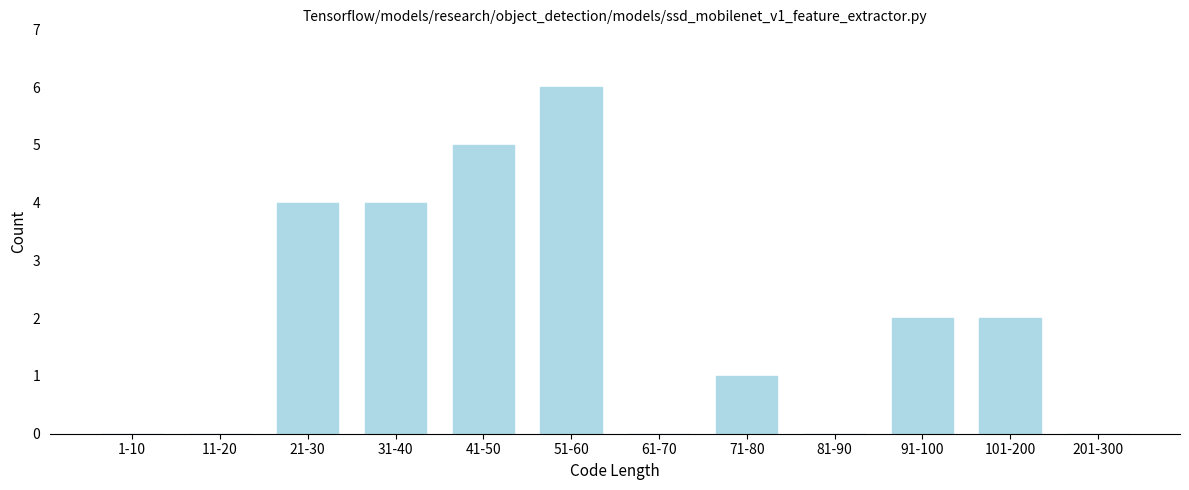

Reading left to right, transcribe all the data shown in this chart.

1-10=0	11-20=0	21-30=4	31-40=4	41-50=5	51-60=6	61-70=0	71-80=1	81-90=0	91-100=2	101-200=2	201-300=0